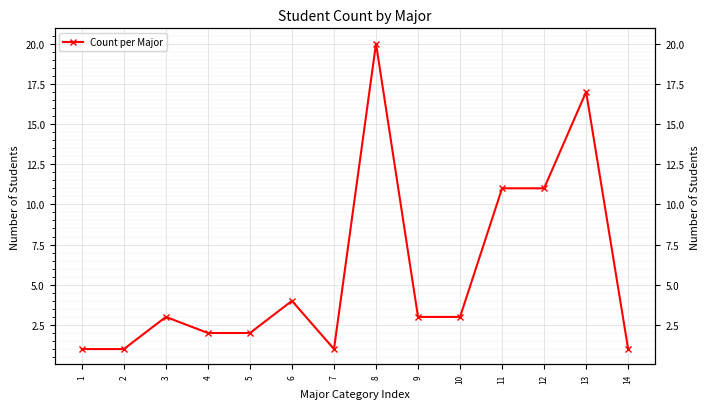

True or false: the data shows 3 at 9.

True